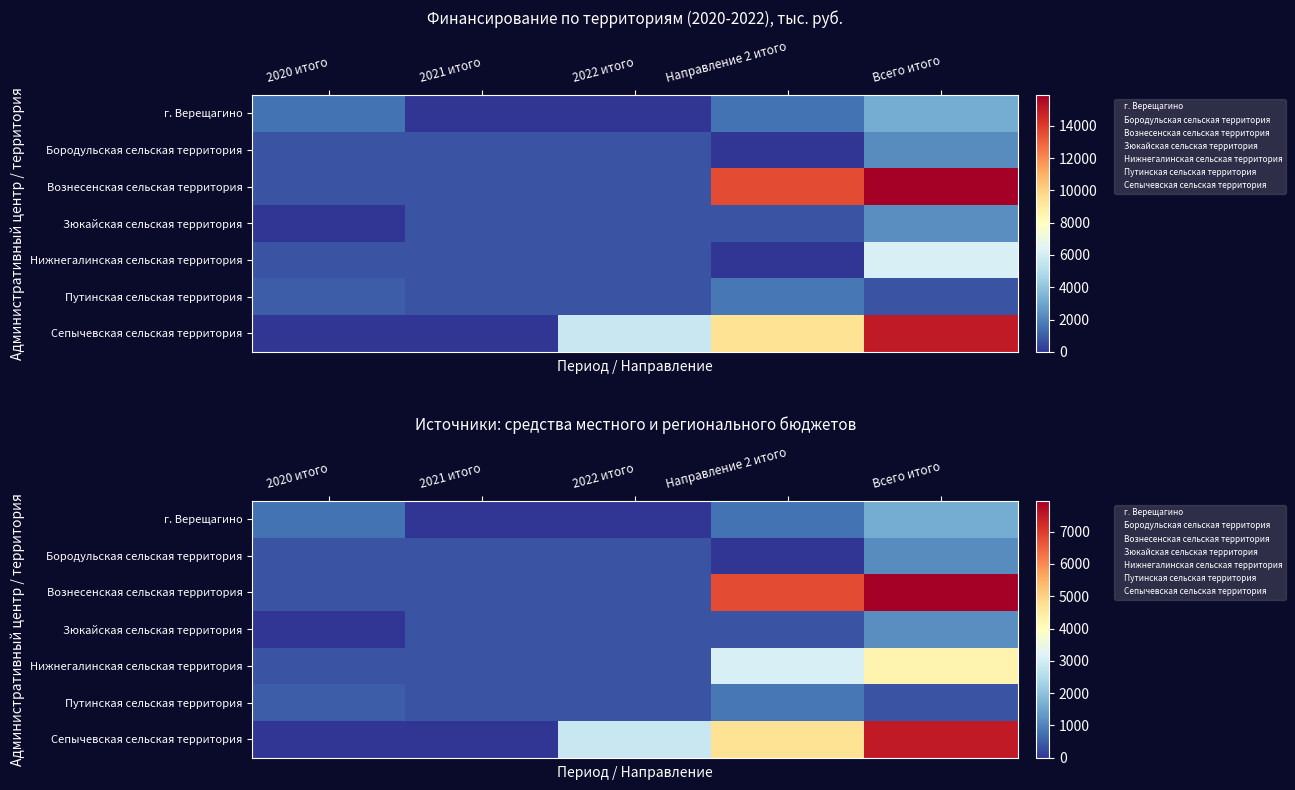

Is the value of Зюкайская сельская территория at Направление 2 итого greater than the value of Сепычевская сельская территория at 2022 итого?

No